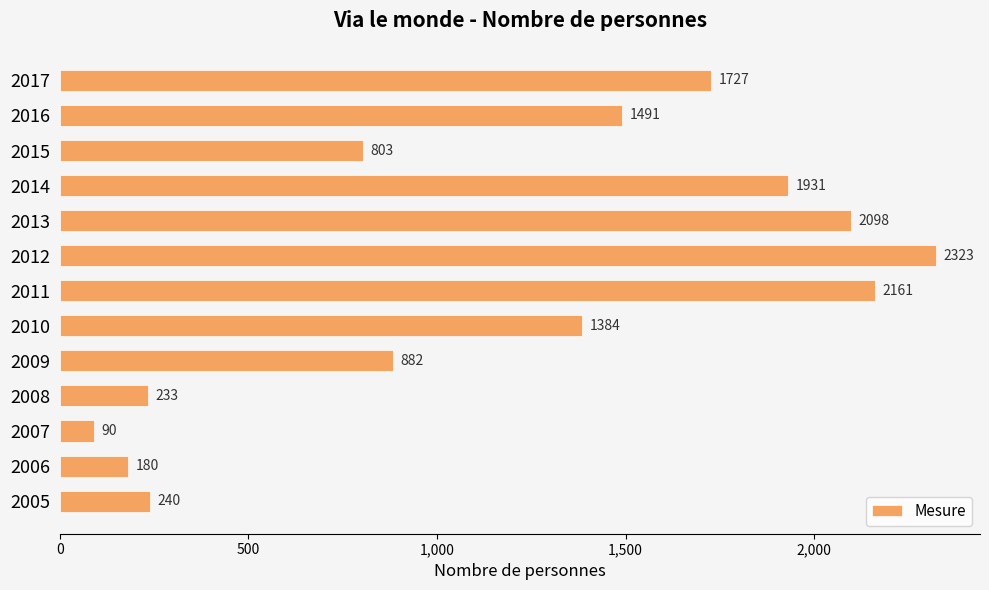

The value at 2011 is 921. True or false?

False